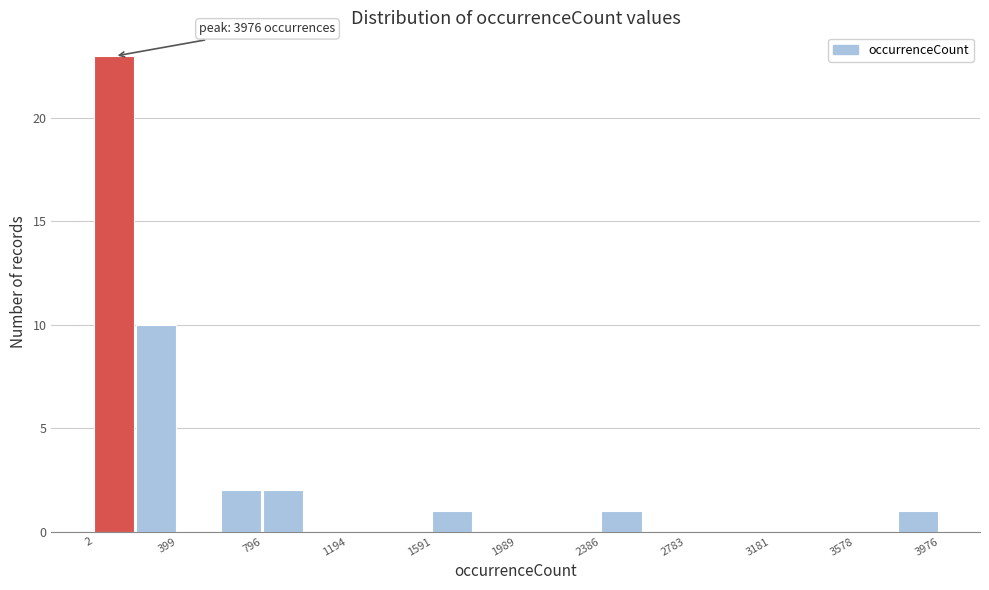

Read against the x-axis, roughly where is the centre of the tallest bar?

100